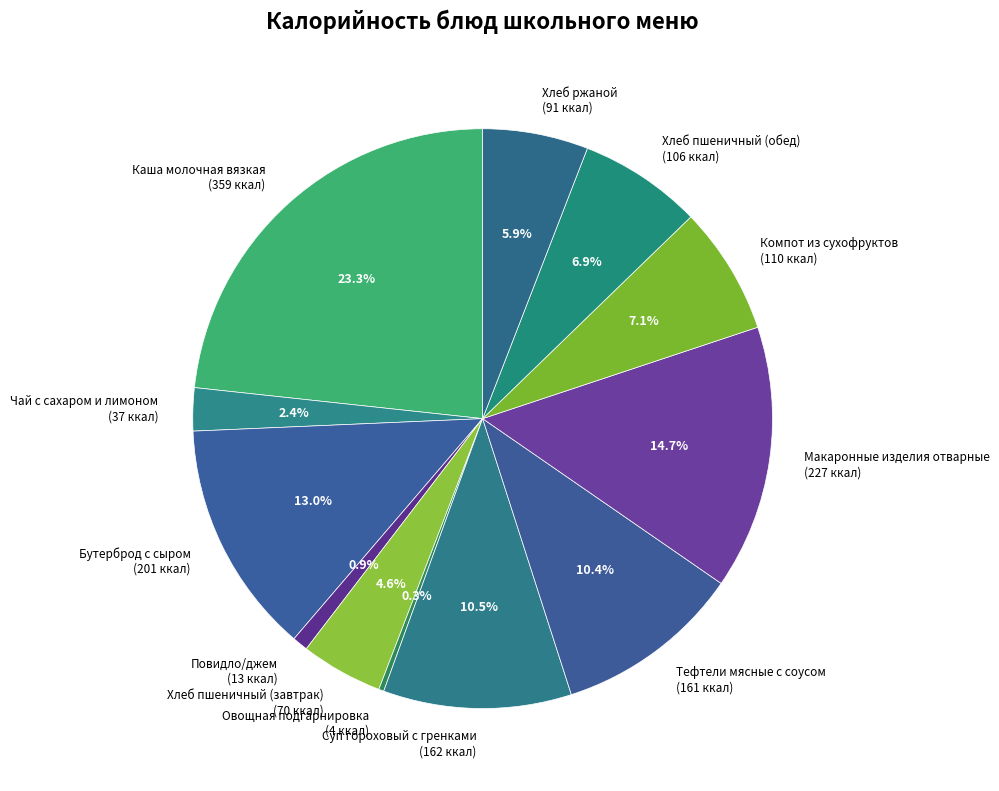

What percentage is NOT represented by Макаронные изделия отварные (227 ккал)?

85.3%